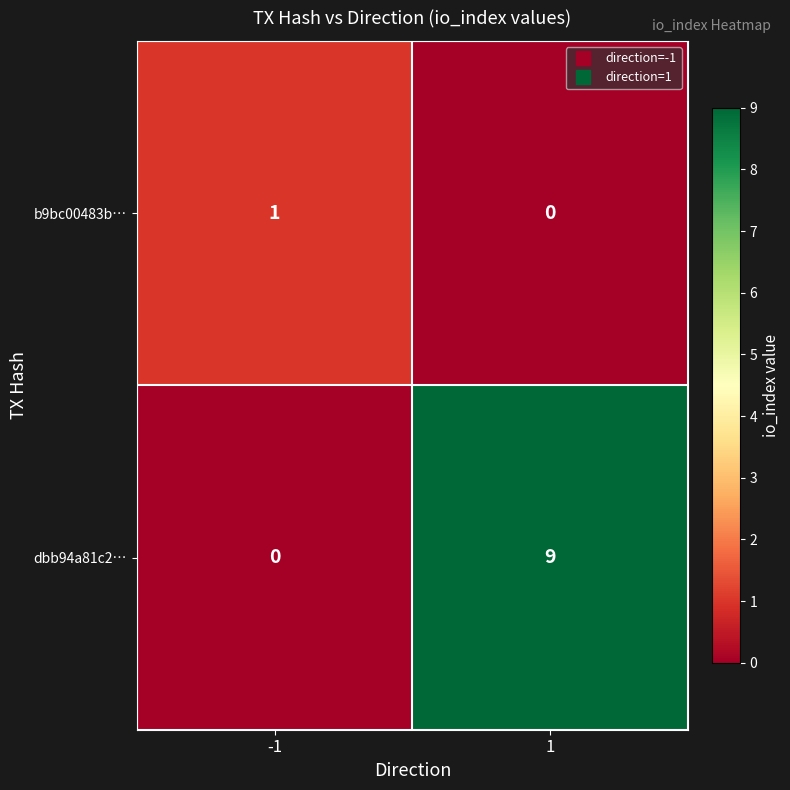

What is the sum of all dbb94a81c2… values?

9